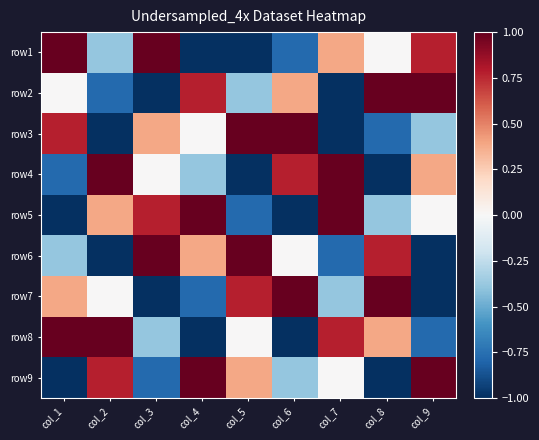

Reading left to right, extract all data points from this chart.

row1: col_1=1.2	col_2=-0.4	col_3=1.5	col_4=-1.5	col_5=-1.2	col_6=-0.8	col_7=0.4	col_8=0.0	col_9=0.8
row2: col_1=0.0	col_2=-0.8	col_3=-1.2	col_4=0.8	col_5=-0.4	col_6=0.4	col_7=-1.5	col_8=1.2	col_9=1.5
row3: col_1=0.8	col_2=-1.5	col_3=0.4	col_4=0.0	col_5=1.2	col_6=1.5	col_7=-1.2	col_8=-0.8	col_9=-0.4
row4: col_1=-0.8	col_2=1.5	col_3=0.0	col_4=-0.4	col_5=-1.5	col_6=0.8	col_7=1.2	col_8=-1.2	col_9=0.4
row5: col_1=-1.5	col_2=0.4	col_3=0.8	col_4=1.2	col_5=-0.8	col_6=-1.2	col_7=1.5	col_8=-0.4	col_9=0.0
row6: col_1=-0.4	col_2=-1.2	col_3=1.2	col_4=0.4	col_5=1.5	col_6=0.0	col_7=-0.8	col_8=0.8	col_9=-1.5
row7: col_1=0.4	col_2=0.0	col_3=-1.5	col_4=-0.8	col_5=0.8	col_6=1.2	col_7=-0.4	col_8=1.5	col_9=-1.2
row8: col_1=1.5	col_2=1.2	col_3=-0.4	col_4=-1.2	col_5=0.0	col_6=-1.5	col_7=0.8	col_8=0.4	col_9=-0.8
row9: col_1=-1.2	col_2=0.8	col_3=-0.8	col_4=1.5	col_5=0.4	col_6=-0.4	col_7=0.0	col_8=-1.5	col_9=1.2